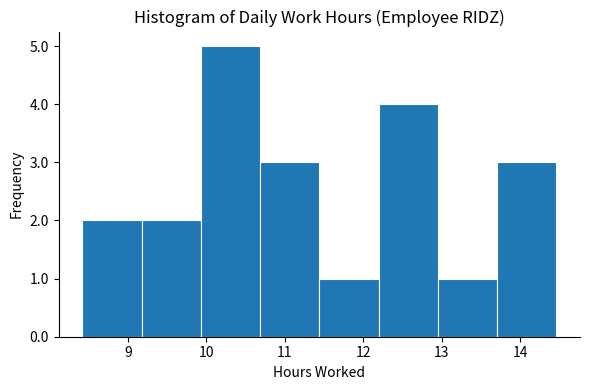

What is the height of the bar covering 12.2 to 13.0 on the x-axis? Neither the bar edges nor the heights are printed on the chart, so give them approximately, as read against the axes.

4